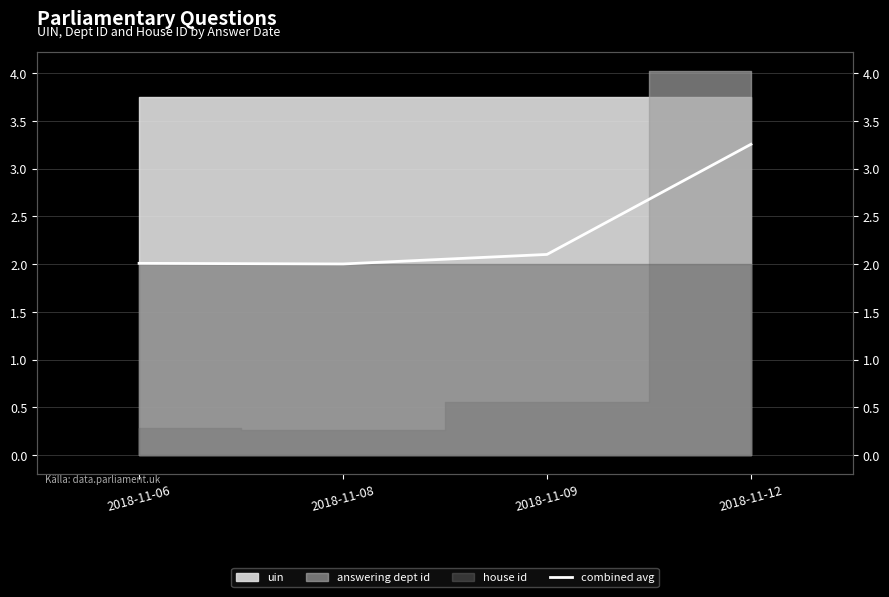

How many categories are shown in the chart?

4